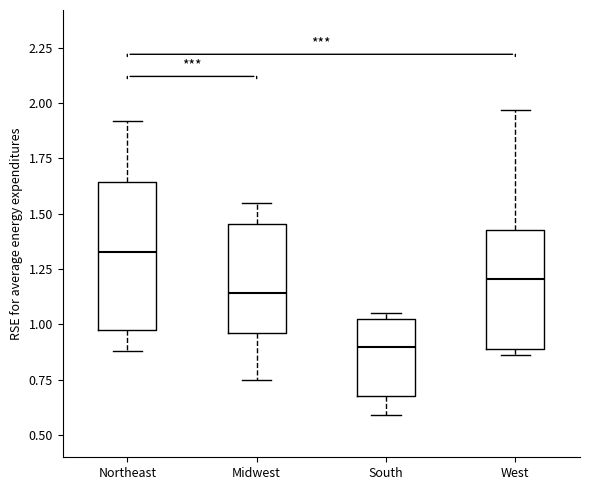

Which box's median line is the highest?

Northeast